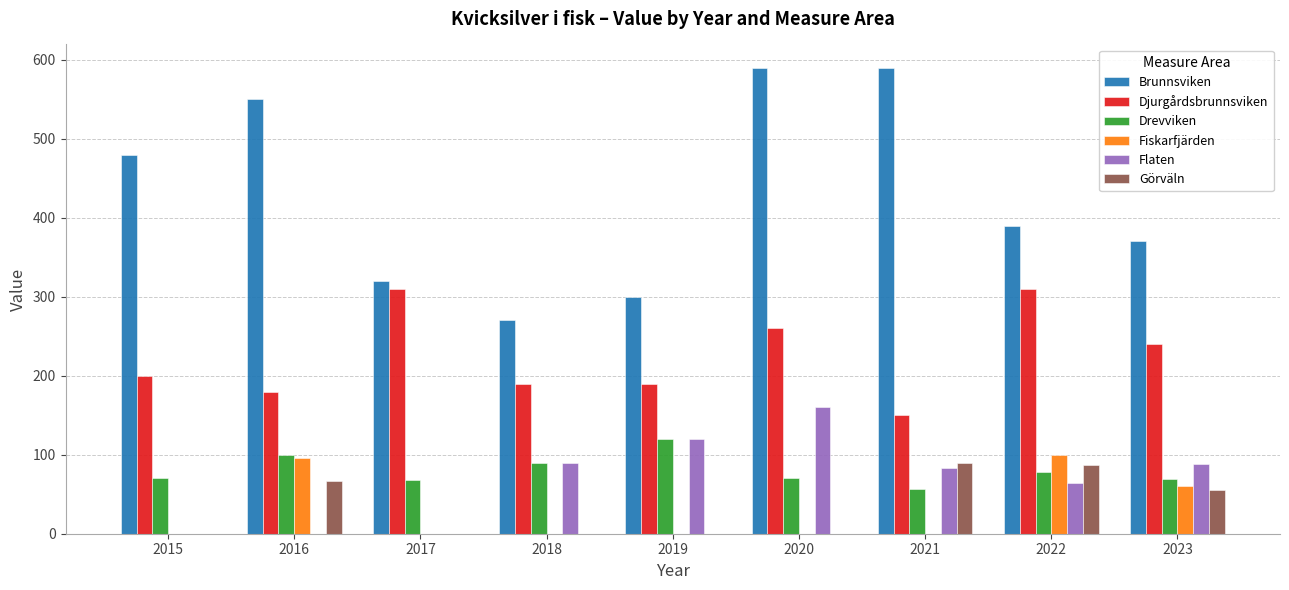

The Drevviken series shows 107 at 2015. True or false?

False